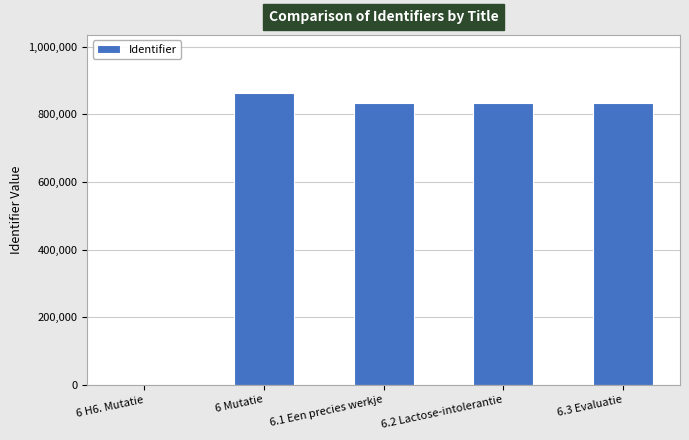

What is the difference between the values at 6.3 Evaluatie and 6.1 Een precies werkje?

3